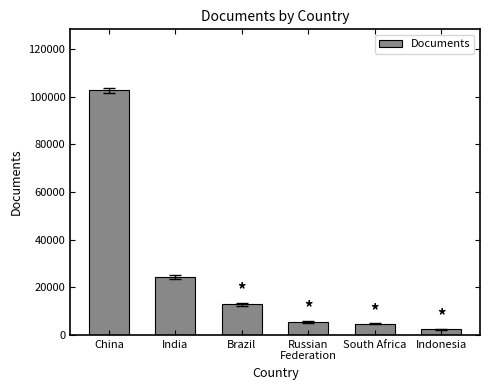

True or false: the data shows 5488 at Russian
Federation.

True